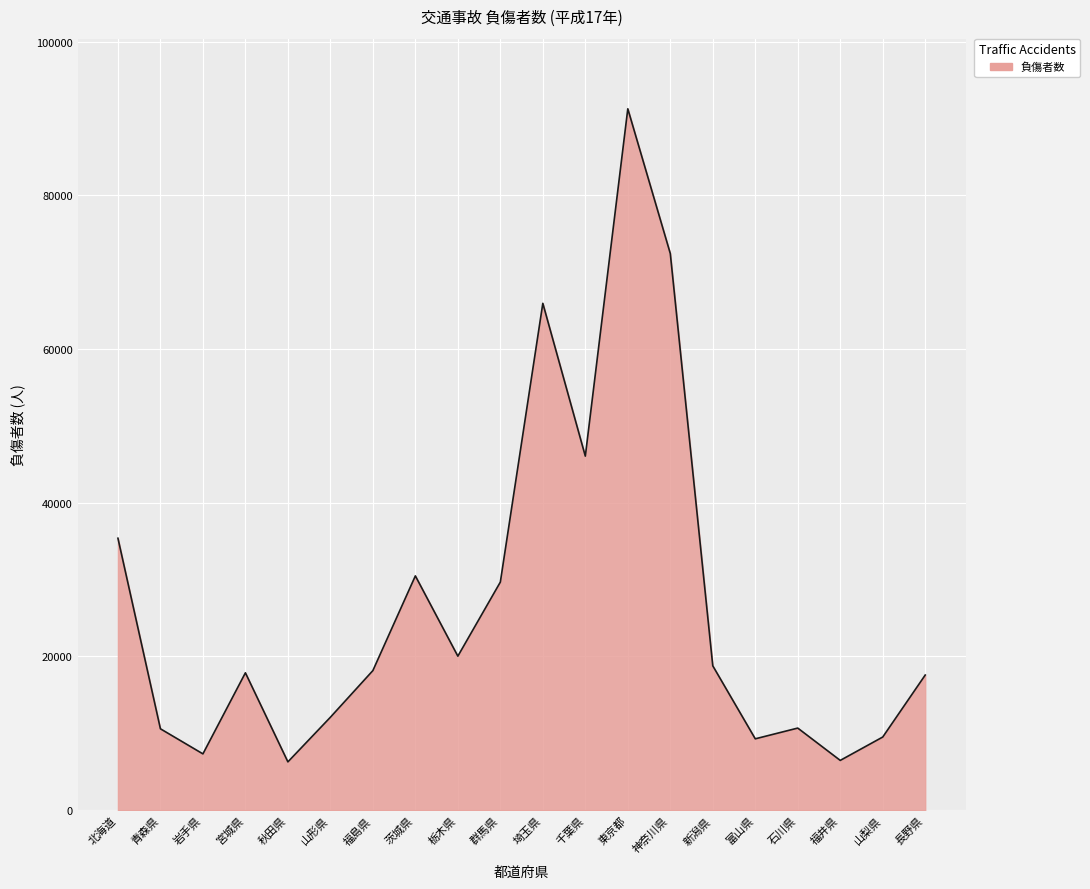

What is the change in value from 山形県 to 埼玉県?

+53868